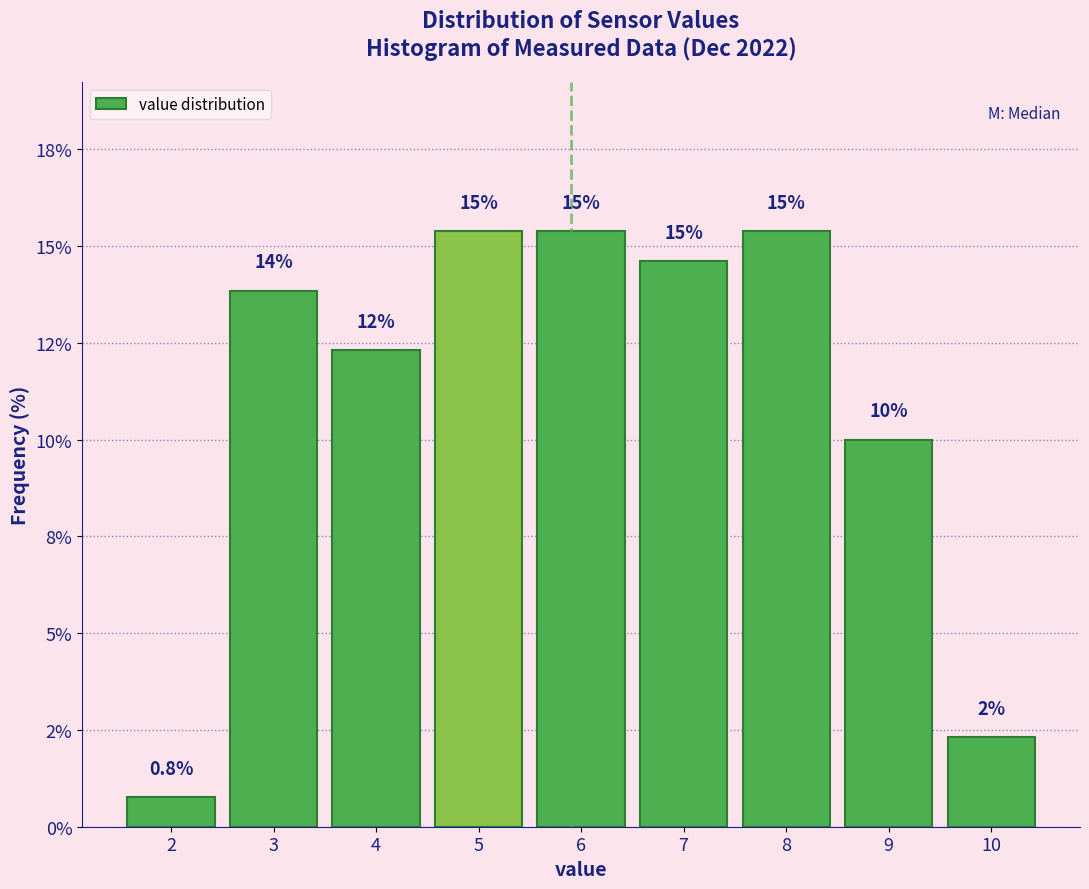

Are the bars horizontal?

No